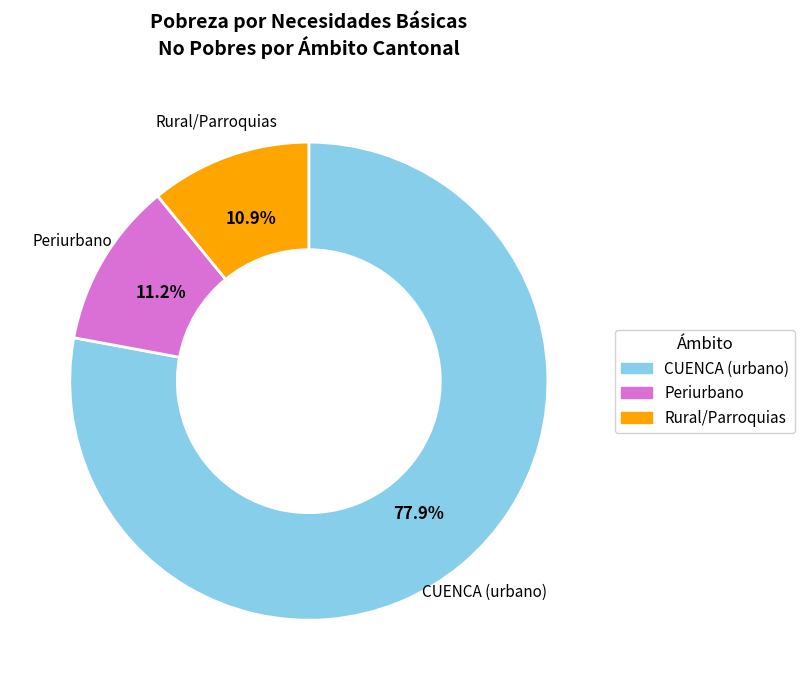

Count the number of slices in the pie.

3